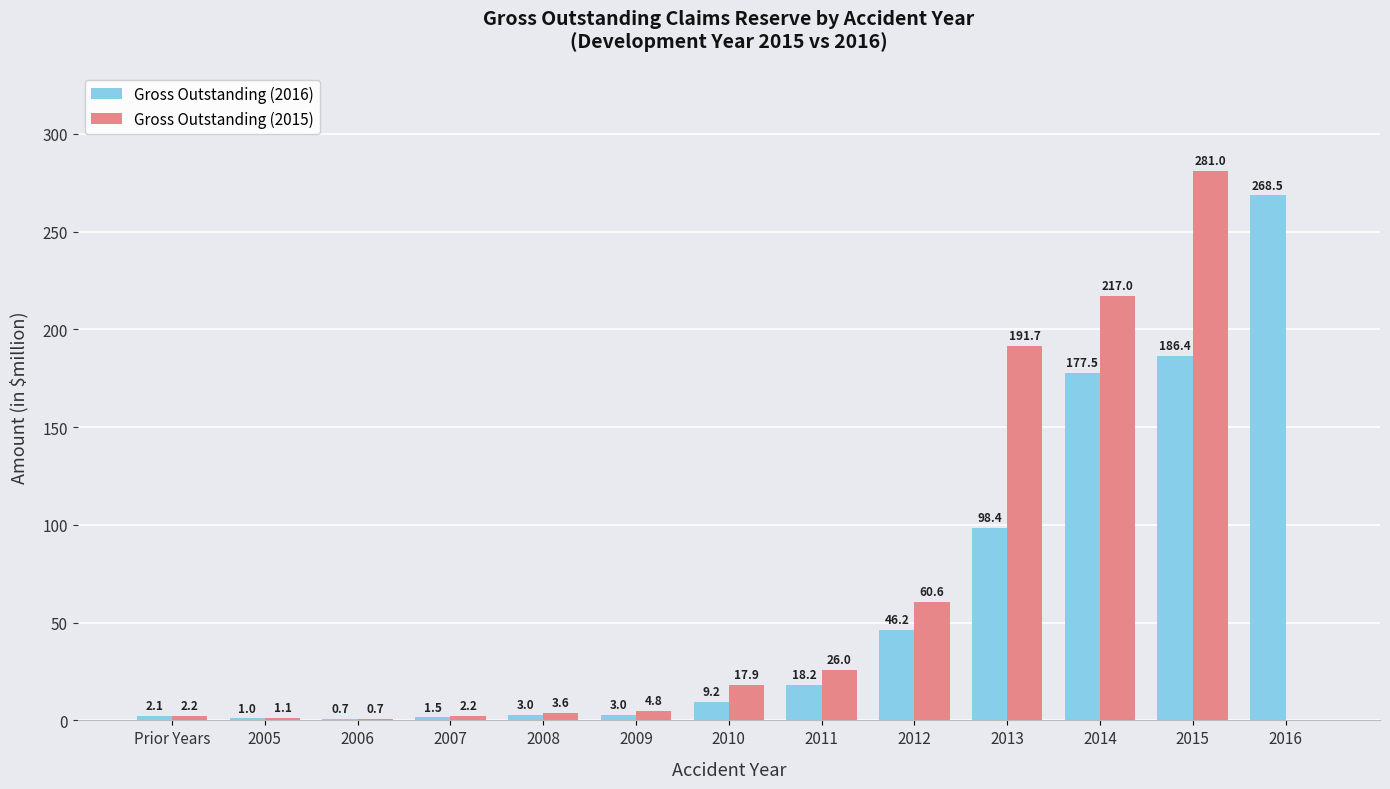

Which series has the largest total across all categories?

Gross Outstanding (2016)